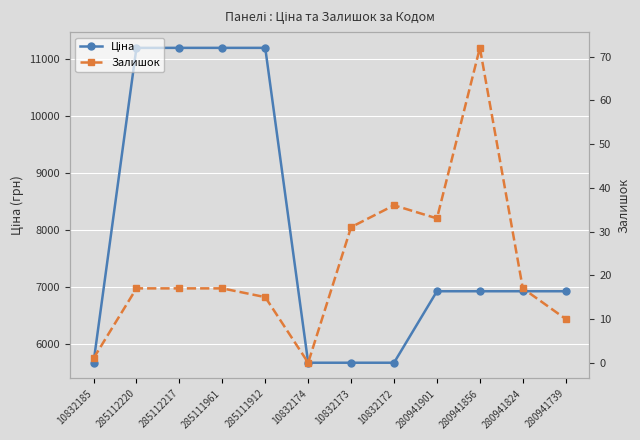

True or false: Ціна has a value of 6925.7 at 280941739.

True